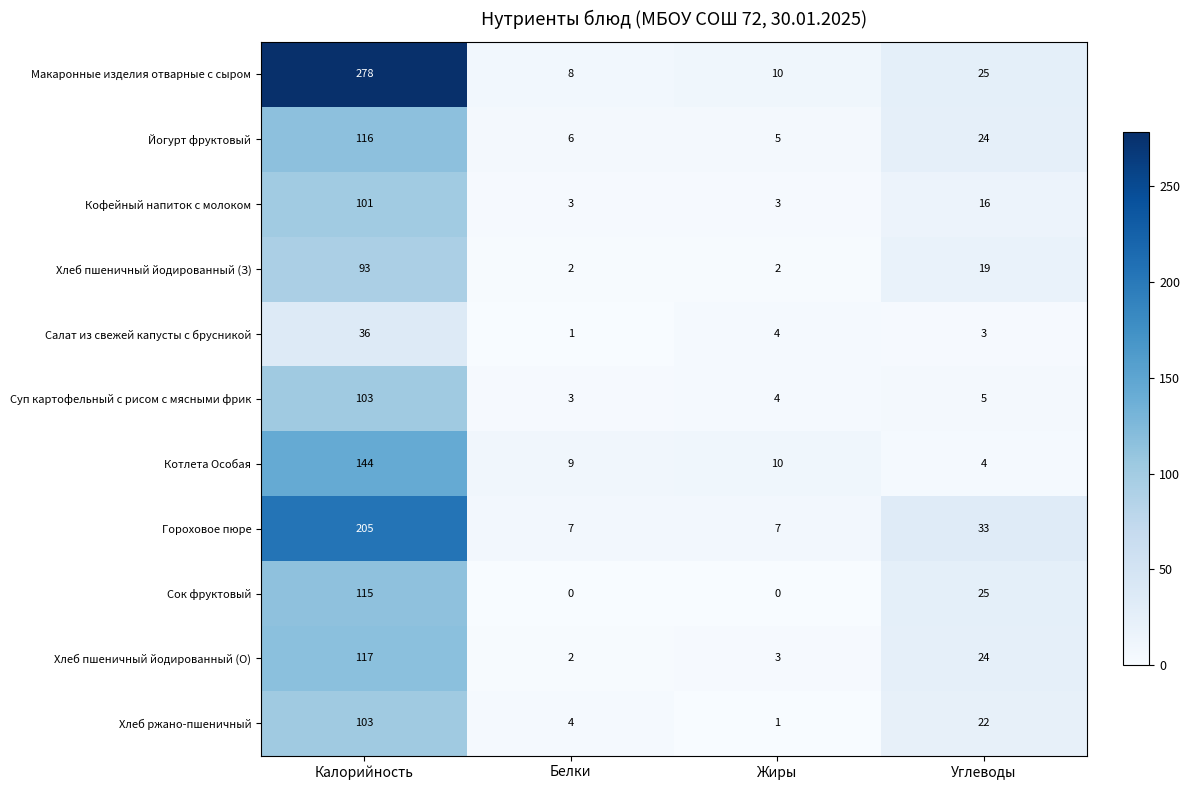

Count the number of data series in this chart.

11